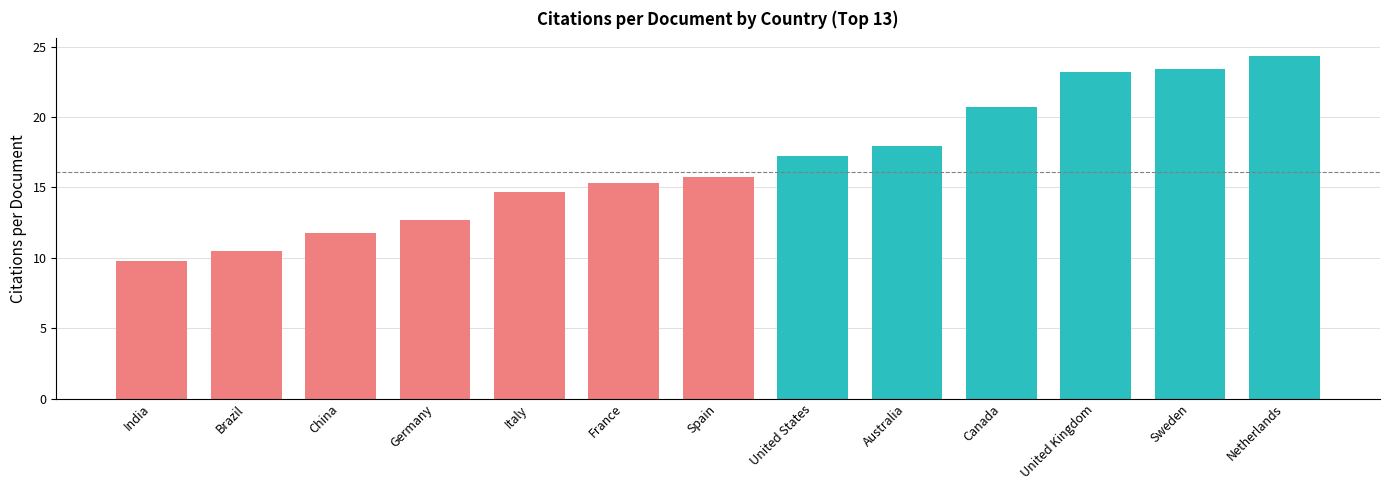

What is the maximum value shown in the chart?

24.4